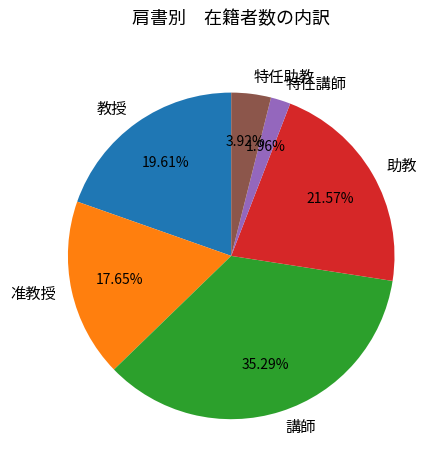

Is there any slice that represents more than half of the pie?

No